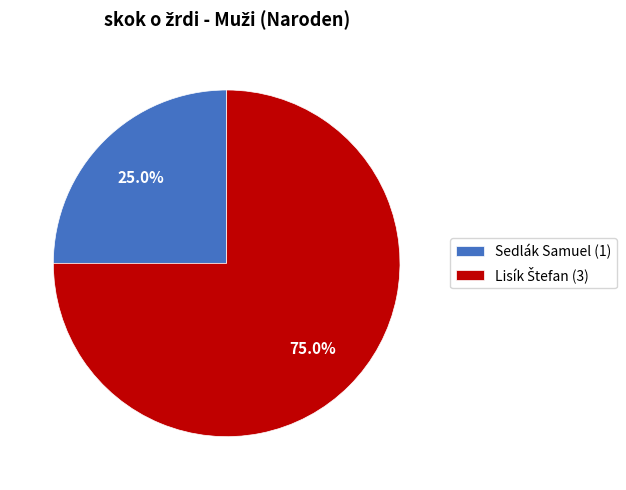

What percentage is NOT represented by Sedlák Samuel?

75.0%